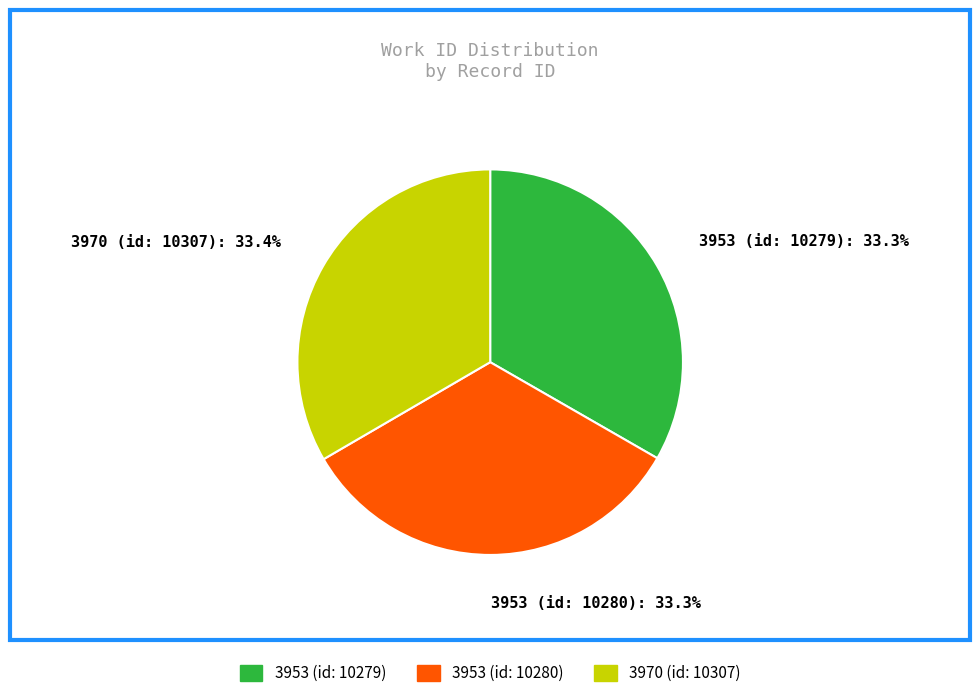

What is the total percentage of 3953 (id: 10279) and 3970 (id: 10307)?

66.7%